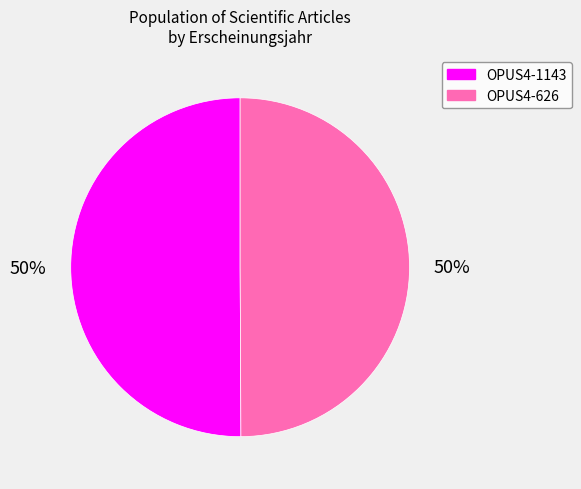

Do OPUS4-626 and OPUS4-1143 together represent more than half of the pie?

Yes